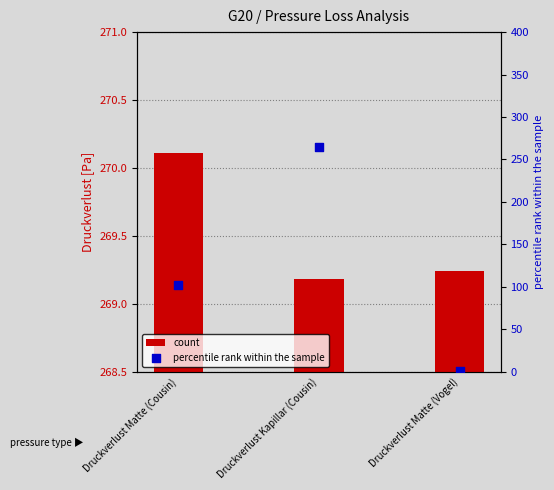

At which category is the sum across all series the highest?

Druckverlust Kapillar (Cousin)